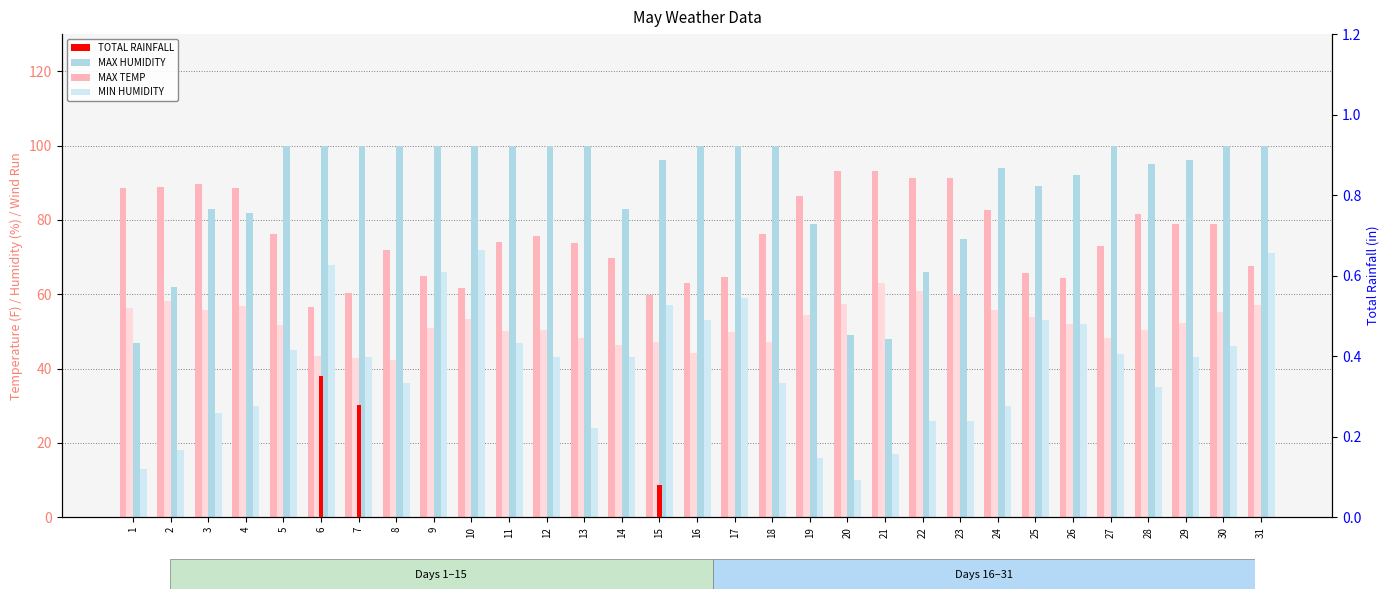

How many bars are there in total?

155